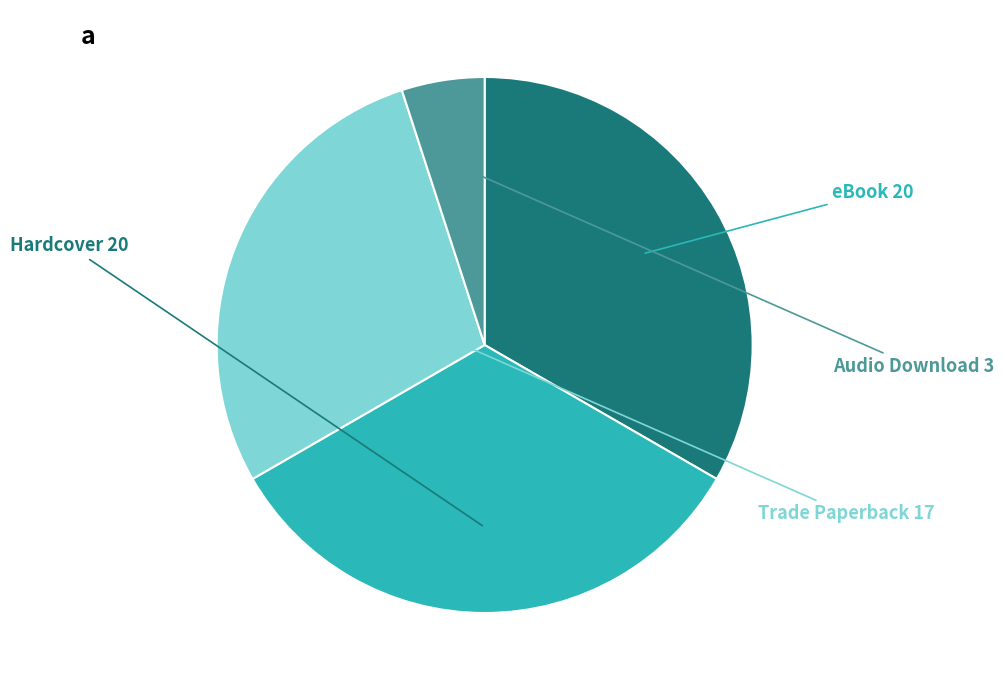

Is there a majority slice in this chart?

No